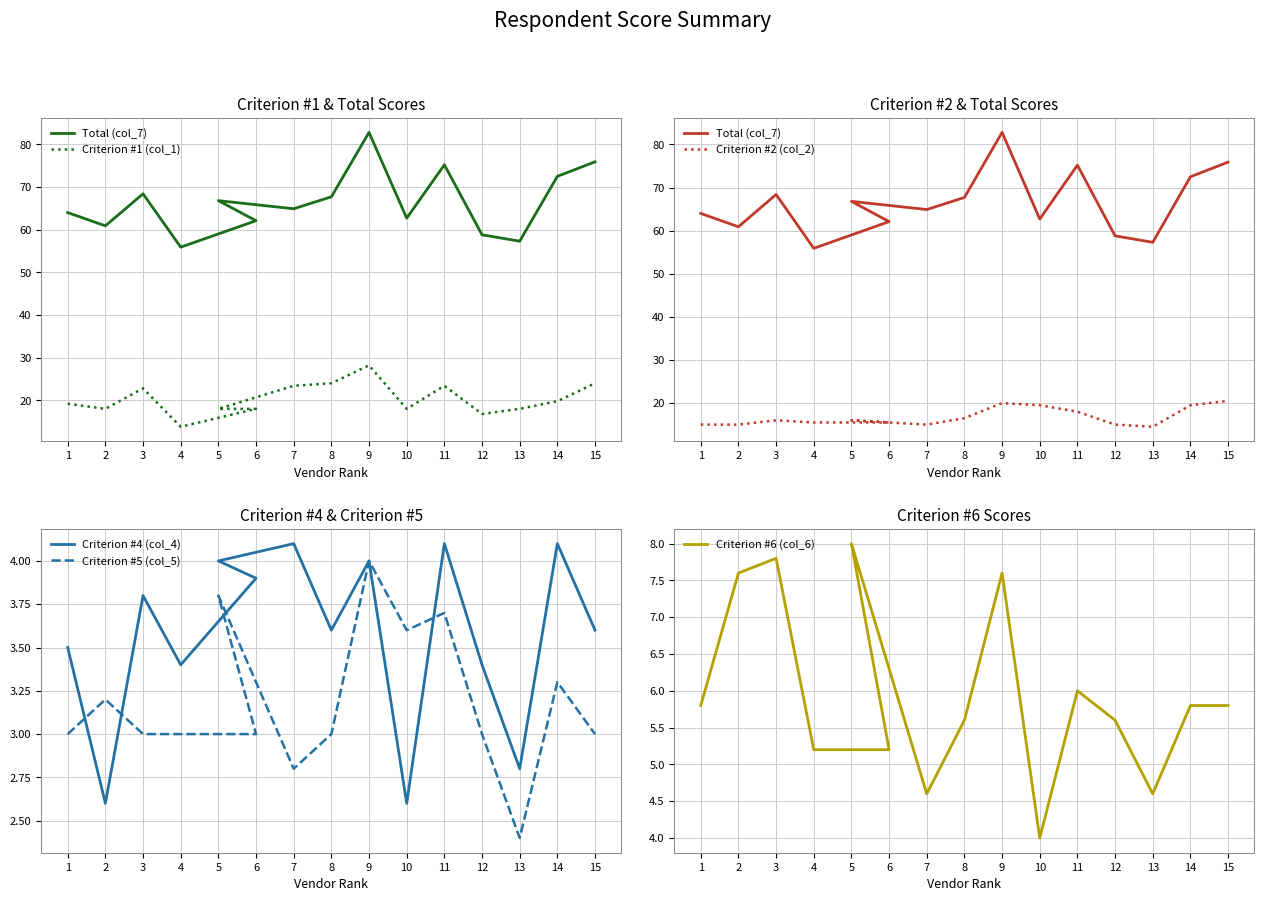

What is the sum of all Criterion #2 (col_2) values?

251.5